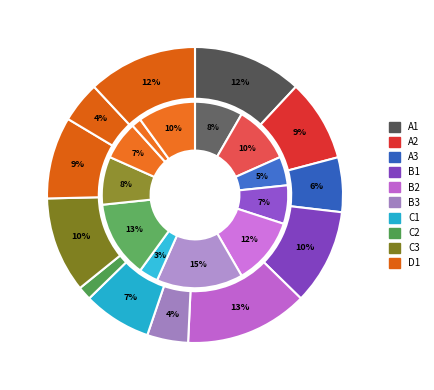

To the nearest percent, what is the combined percentage of 8 and 5?

20%